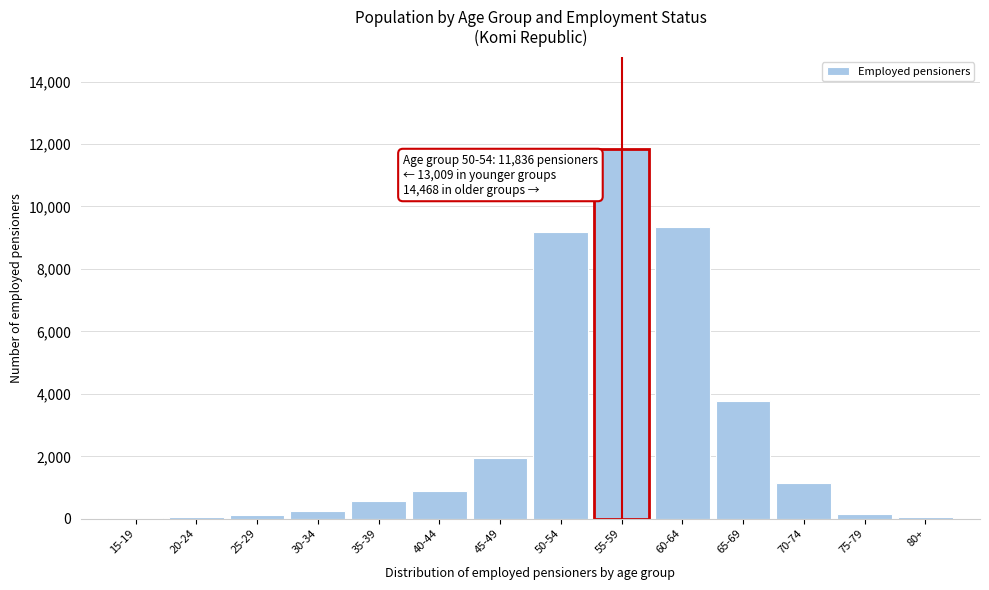

What is the sum of all values?

39313